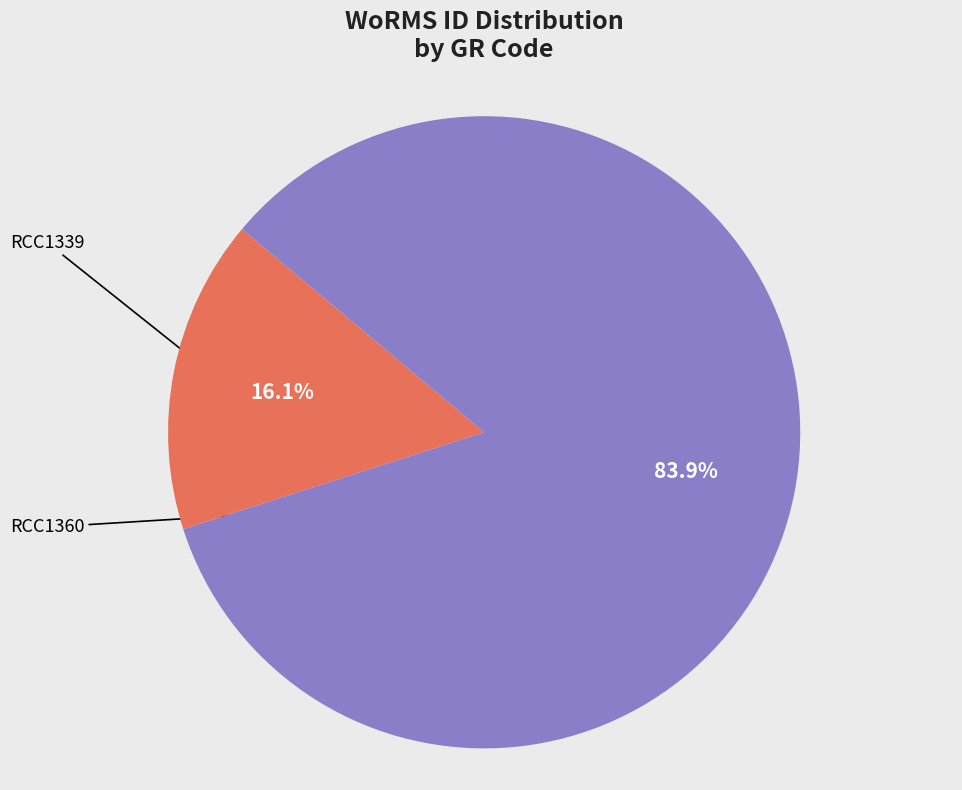

Does any single category account for the majority?

Yes